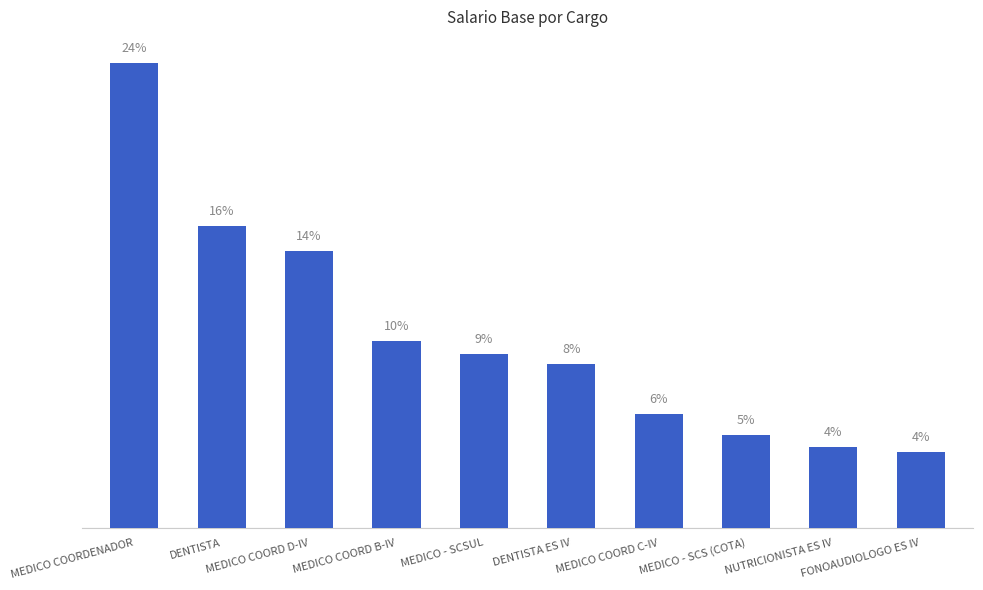

True or false: the data shows 5.9 at MEDICO COORD C-IV.

True